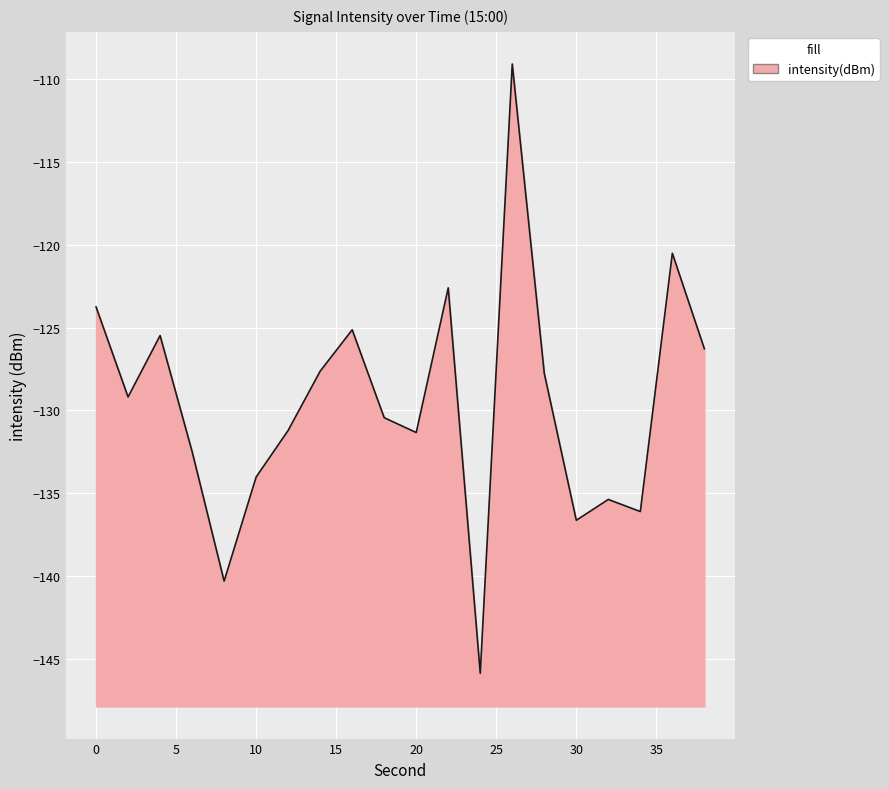

What is the minimum value shown in the chart?

-145.9